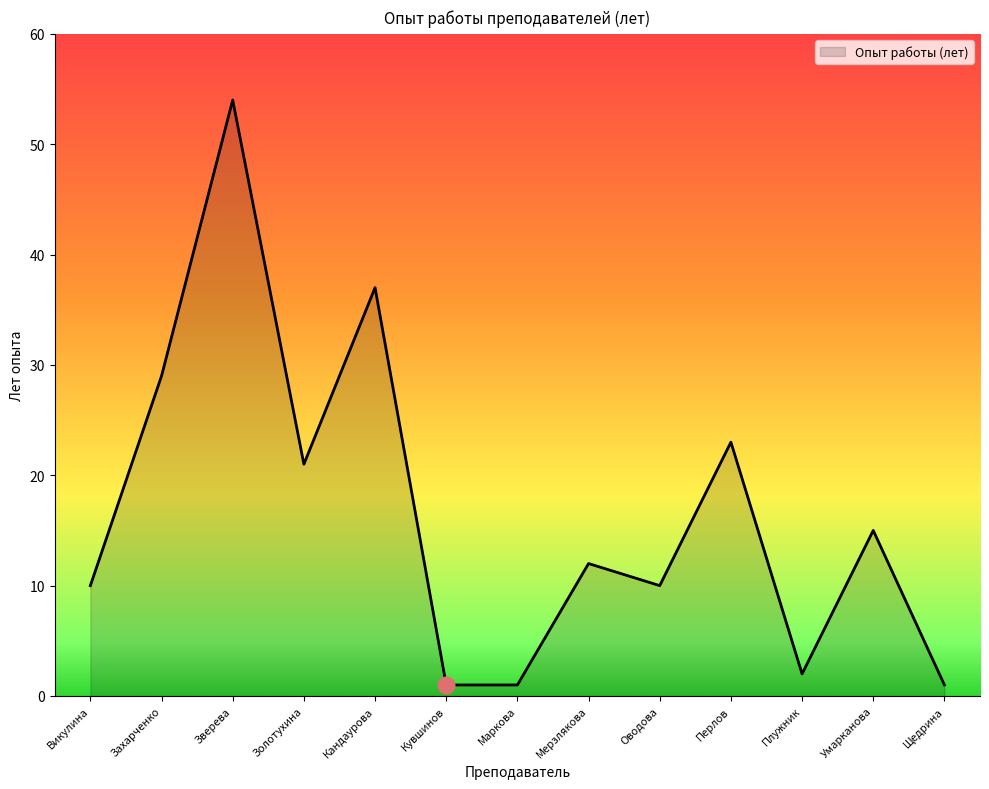

Does the chart display data point markers on the line(s)?

No